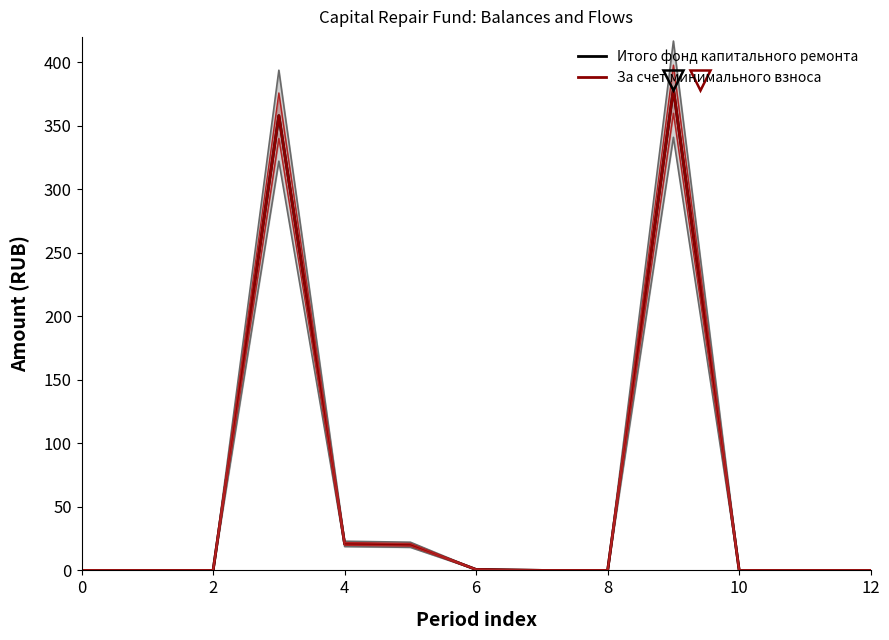

How many data points in Итого фонд капитального ремонта are above 0?

5